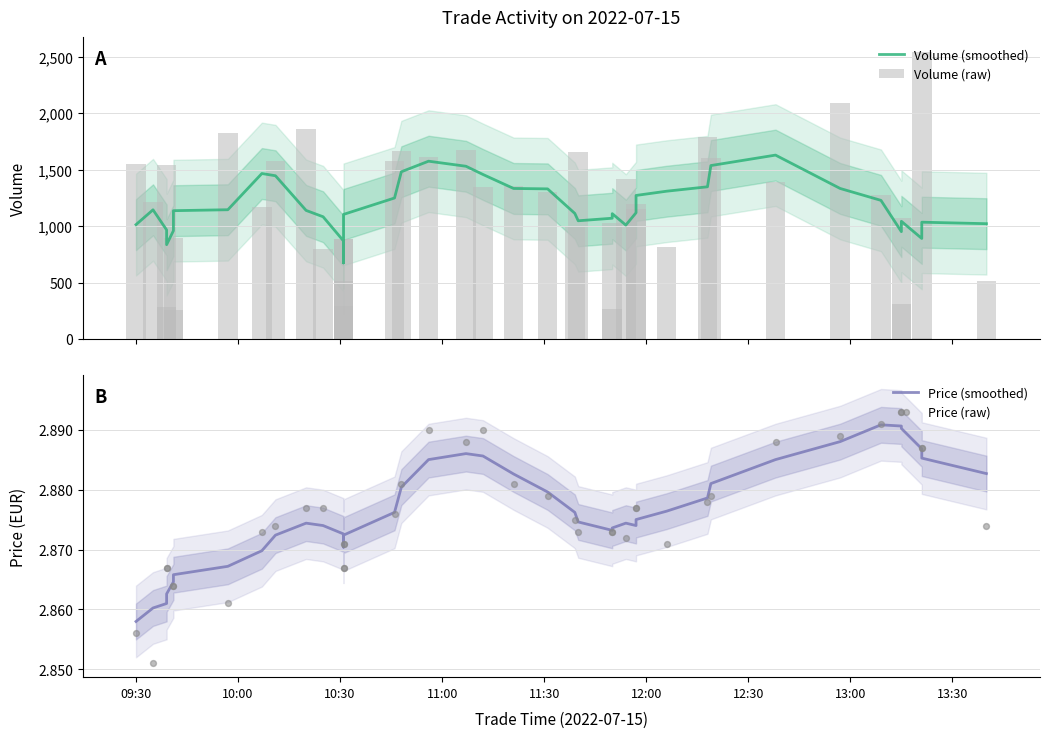

Which series has the largest Y range (max minus min)?

Volume (raw)